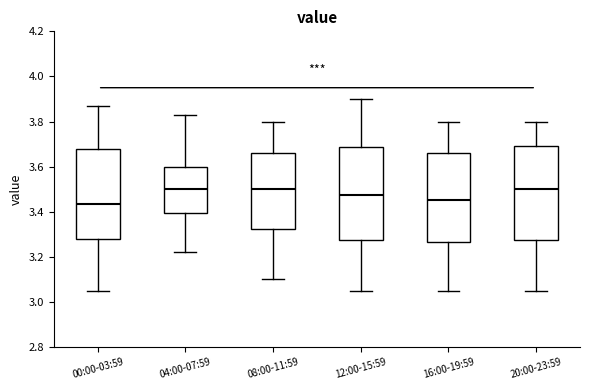

Reading left to right, read every box against the y-axis: the position of its median line, the range the box covers, and the ends of its whiskers. The values are not printed on the chart, so give them approximately, as read against the axis.

00:00-03:59: median 3.44, box 3.28 to 3.68, whiskers 3.06 to 3.88
04:00-07:59: median 3.50, box 3.40 to 3.60, whiskers 3.22 to 3.84
08:00-11:59: median 3.50, box 3.32 to 3.66, whiskers 3.10 to 3.80
12:00-15:59: median 3.48, box 3.28 to 3.68, whiskers 3.06 to 3.90
16:00-19:59: median 3.46, box 3.26 to 3.66, whiskers 3.06 to 3.80
20:00-23:59: median 3.50, box 3.28 to 3.70, whiskers 3.06 to 3.80